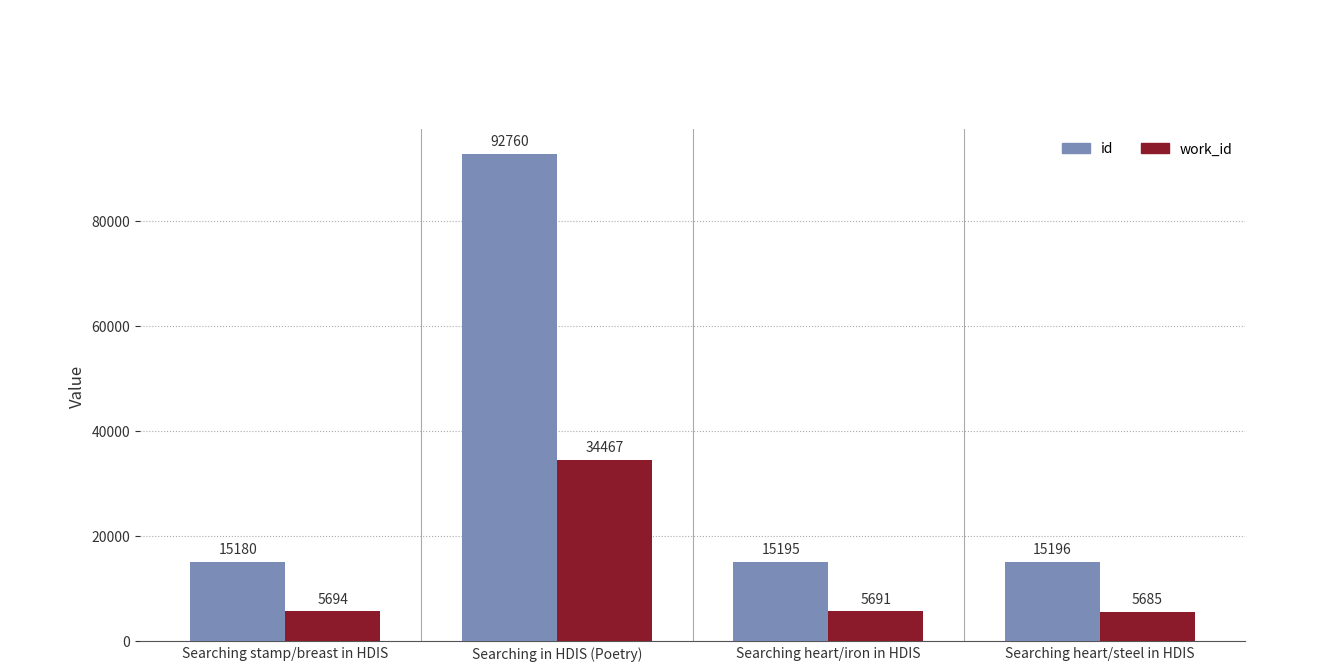

What is the sum of the work_id values at Searching in HDIS (Poetry) and Searching heart/iron in HDIS?

40158